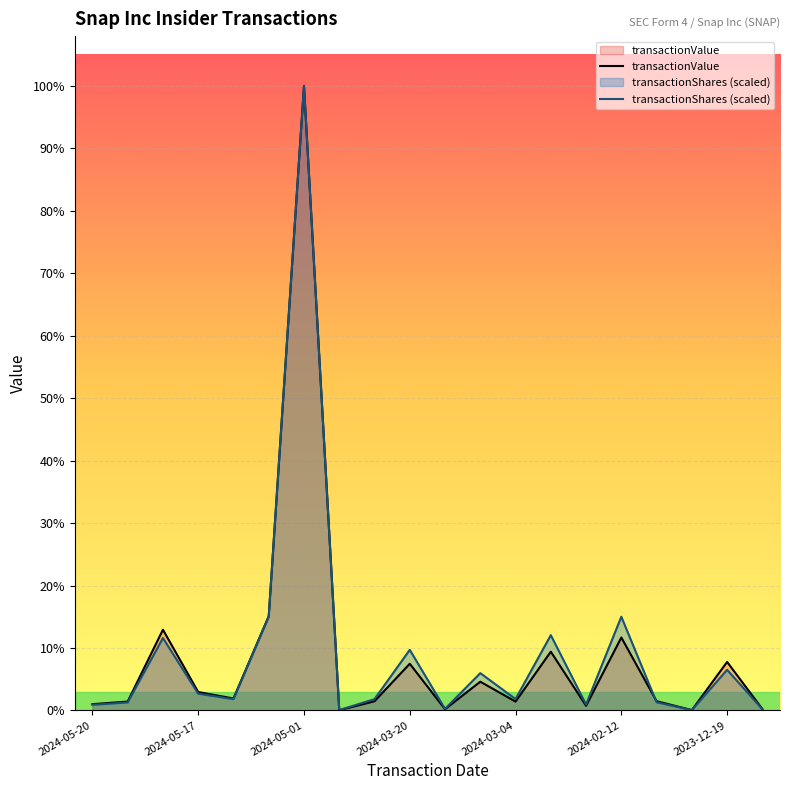

Rank the series by their average value, from highest to lowest.

transactionShares (scaled), transactionValue